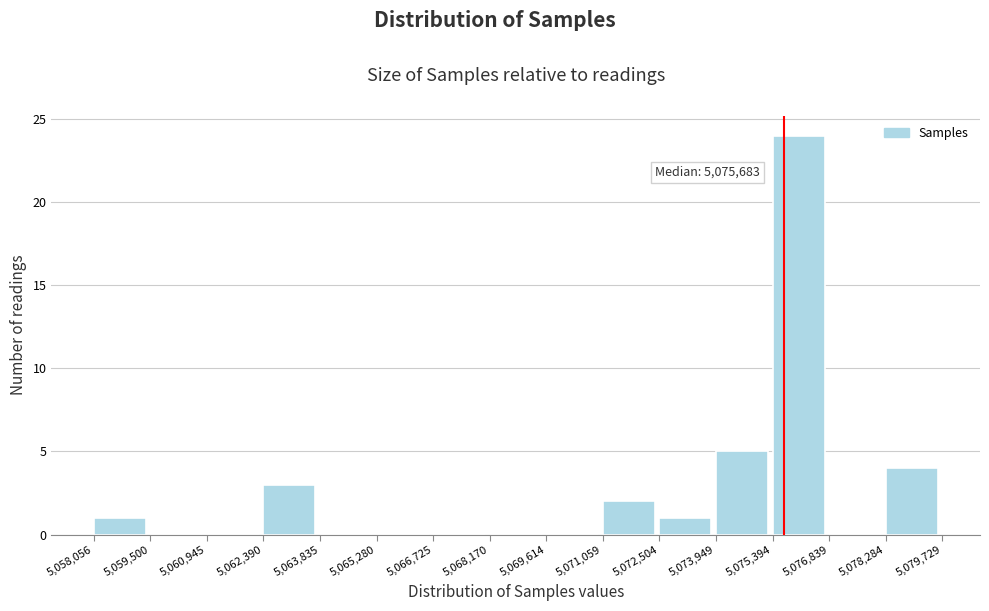

Which range on the x-axis has the tallest bar?

5,075,394 to 5,076,839